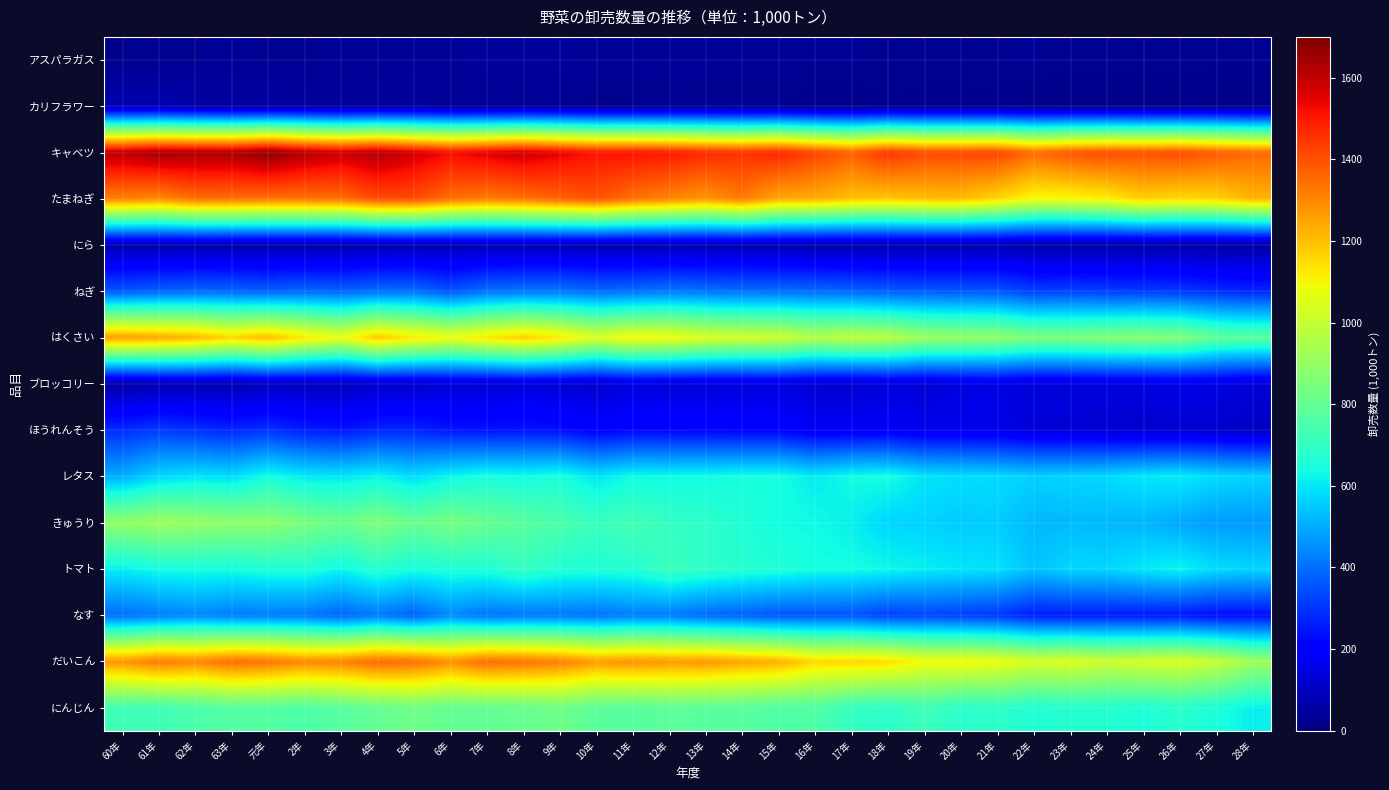

Which label corresponds to the smallest value in the chart?

28年